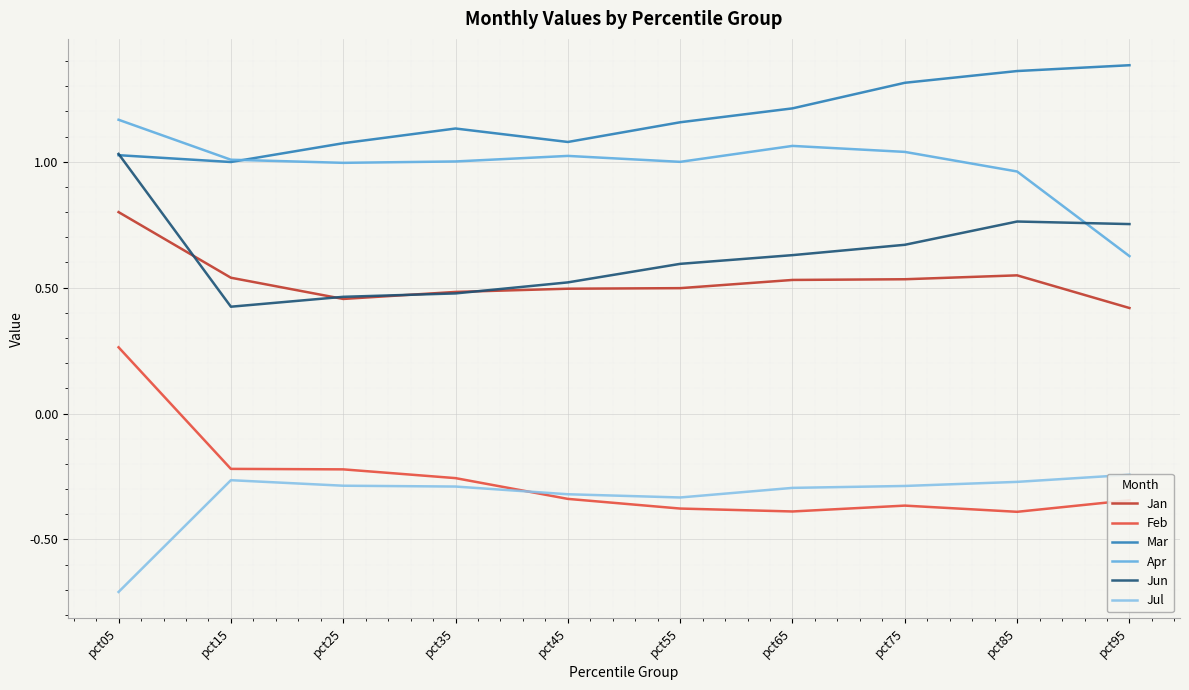

What is the average value of the Jul series?

-0.3